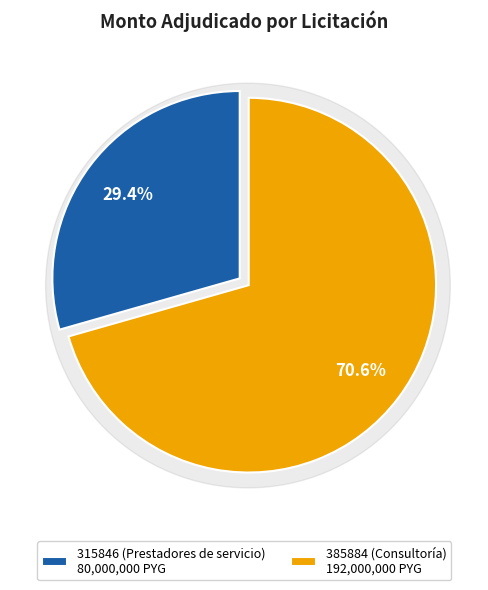

What percentage is the 385884 (Consultoría) slice, to the nearest percent?

71%